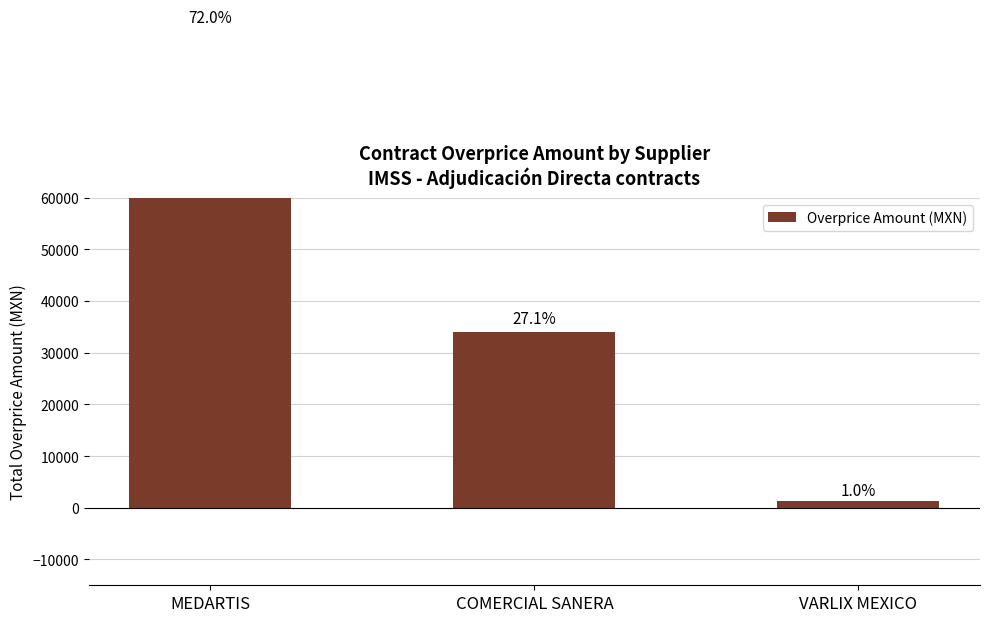

How many distinct data groups are displayed?

1